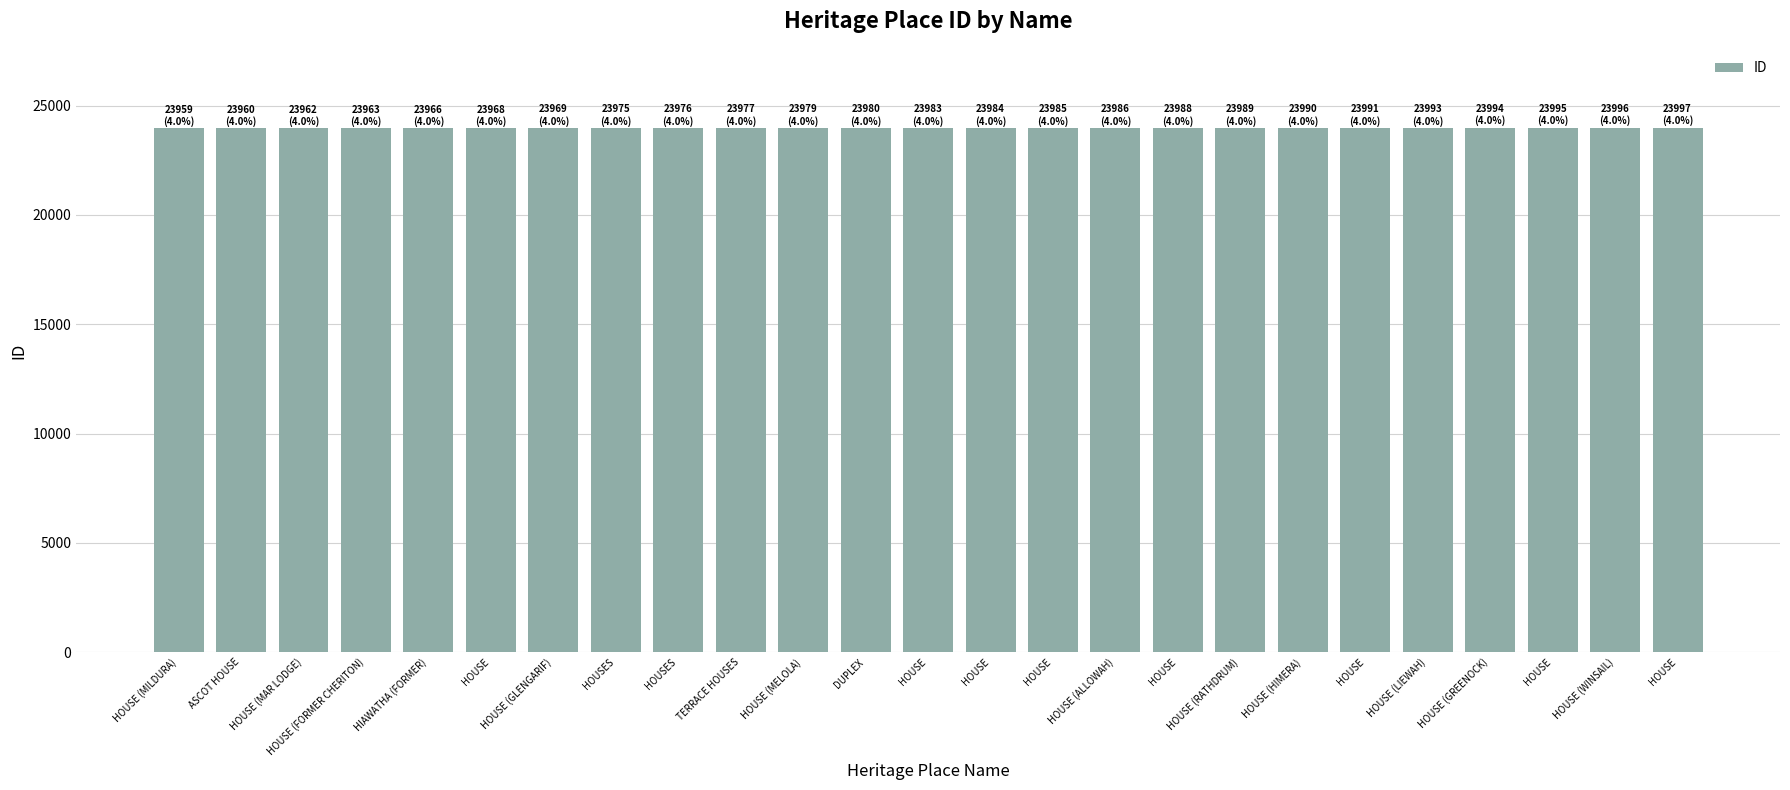

Reading left to right, transcribe all the data shown in this chart.

HOUSE (MILDURA)=23959	ASCOT HOUSE=23960	HOUSE (MAR LODGE)=23962	HOUSE (FORMER CHERITON)=23963	HIAWATHA (FORMER)=23966	HOUSE=23968	HOUSE (GLENGARIF)=23969	HOUSES=23975	HOUSES=23976	TERRACE HOUSES=23977	HOUSE (MELOLA)=23979	DUPLEX=23980	HOUSE=23983	HOUSE=23984	HOUSE=23985	HOUSE (ALLOWAH)=23986	HOUSE=23988	HOUSE (RATHDRUM)=23989	HOUSE (HIMERA)=23990	HOUSE=23991	HOUSE (LIEWAH)=23993	HOUSE (GREENOCK)=23994	HOUSE=23995	HOUSE (WINSAIL)=23996	HOUSE=23997